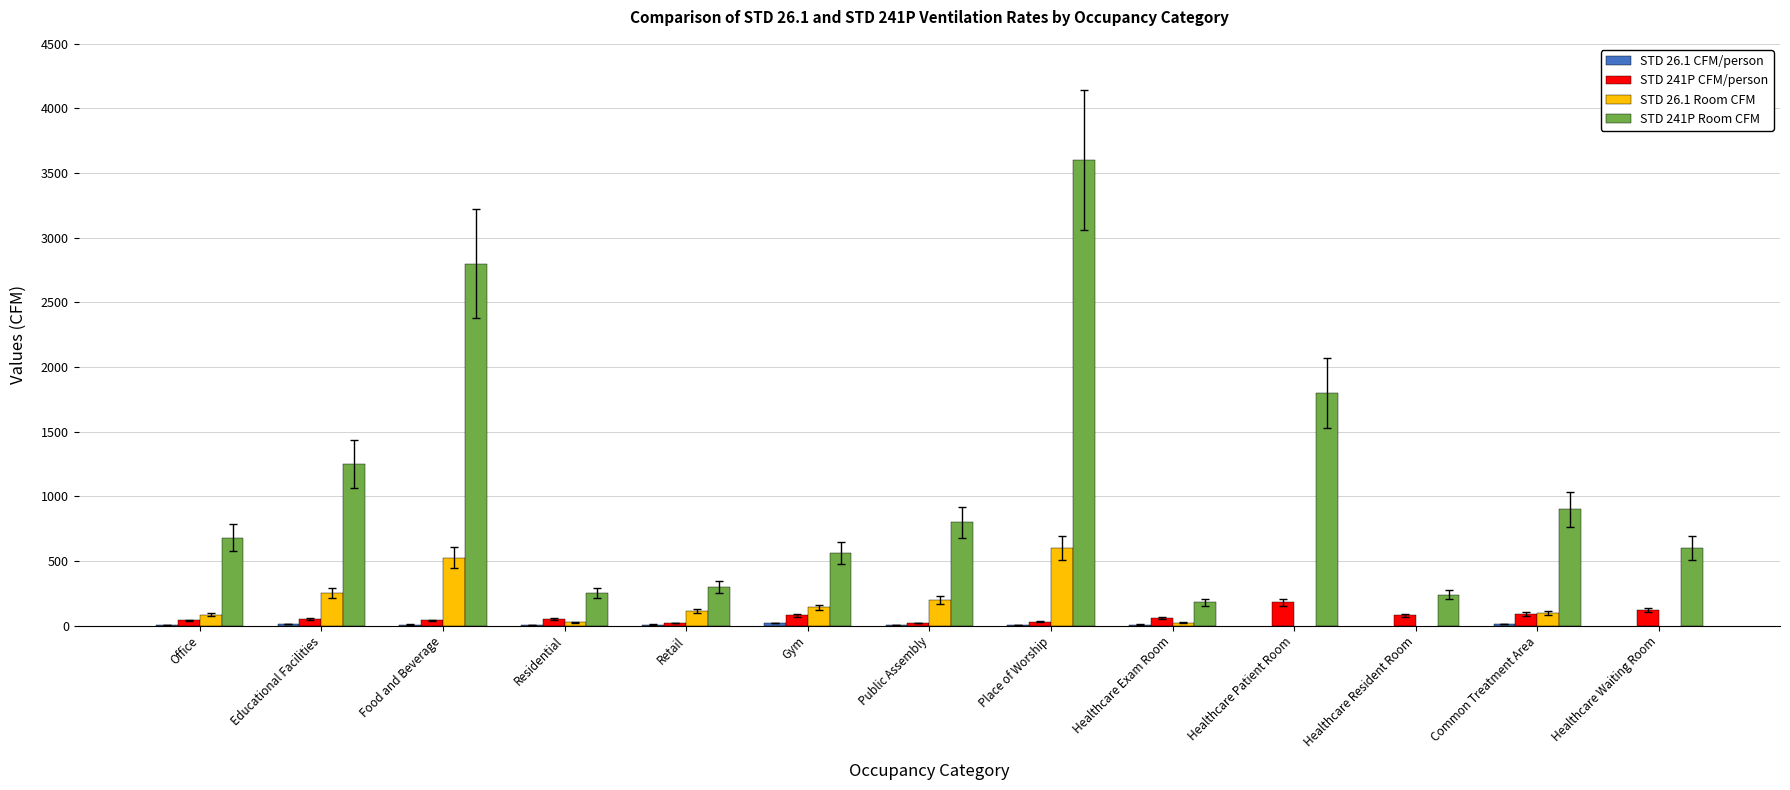

What is the smallest value displayed?

5.0